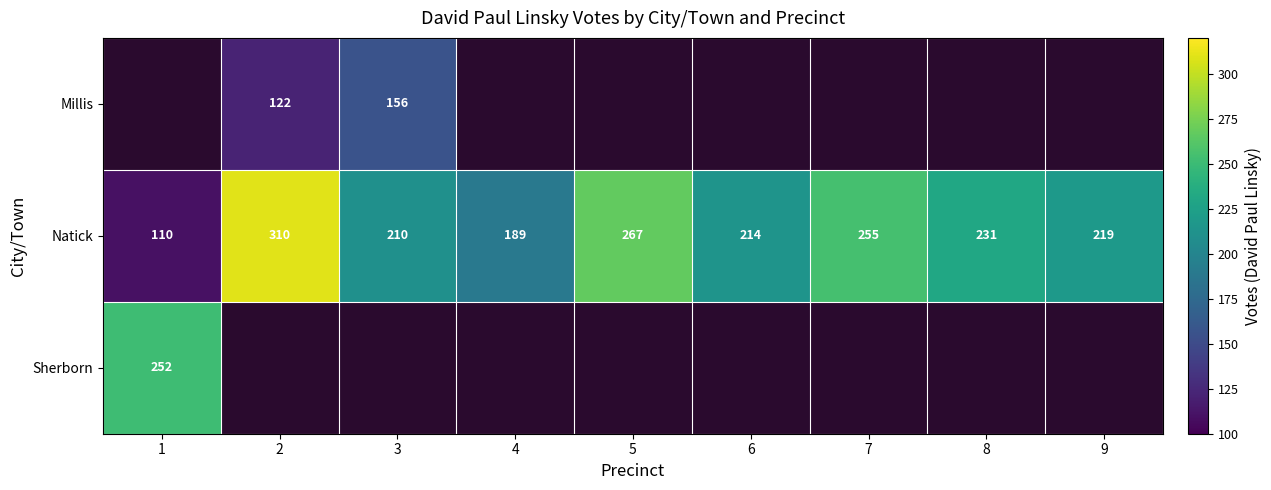

True or false: Millis has a value of 55 at 2.

False